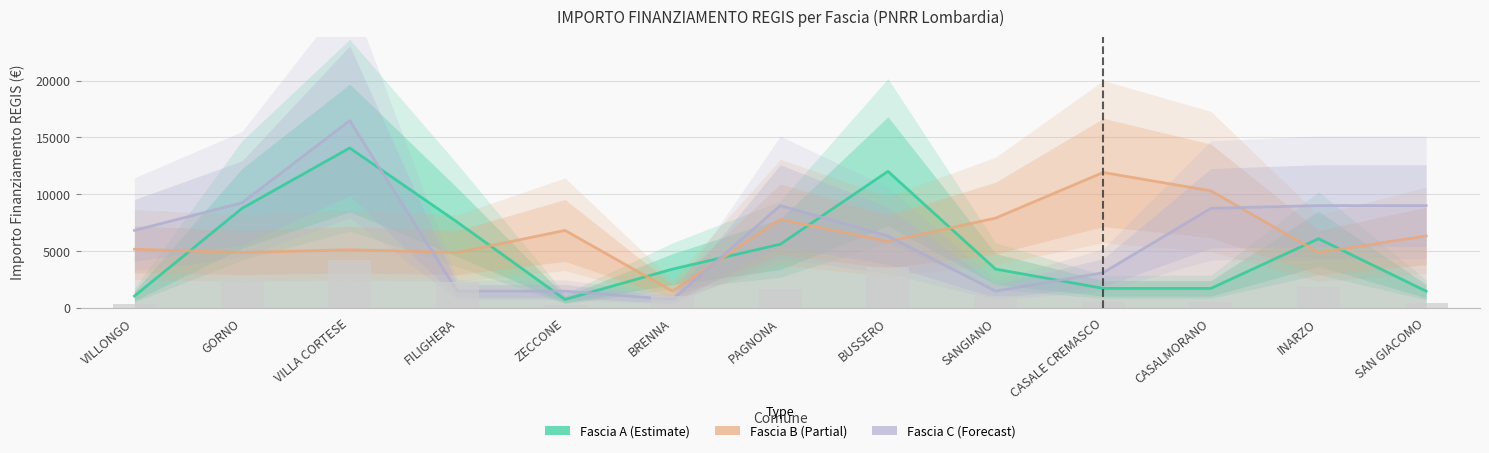

What is the label of the 4th bar from the left?

FILIGHERA